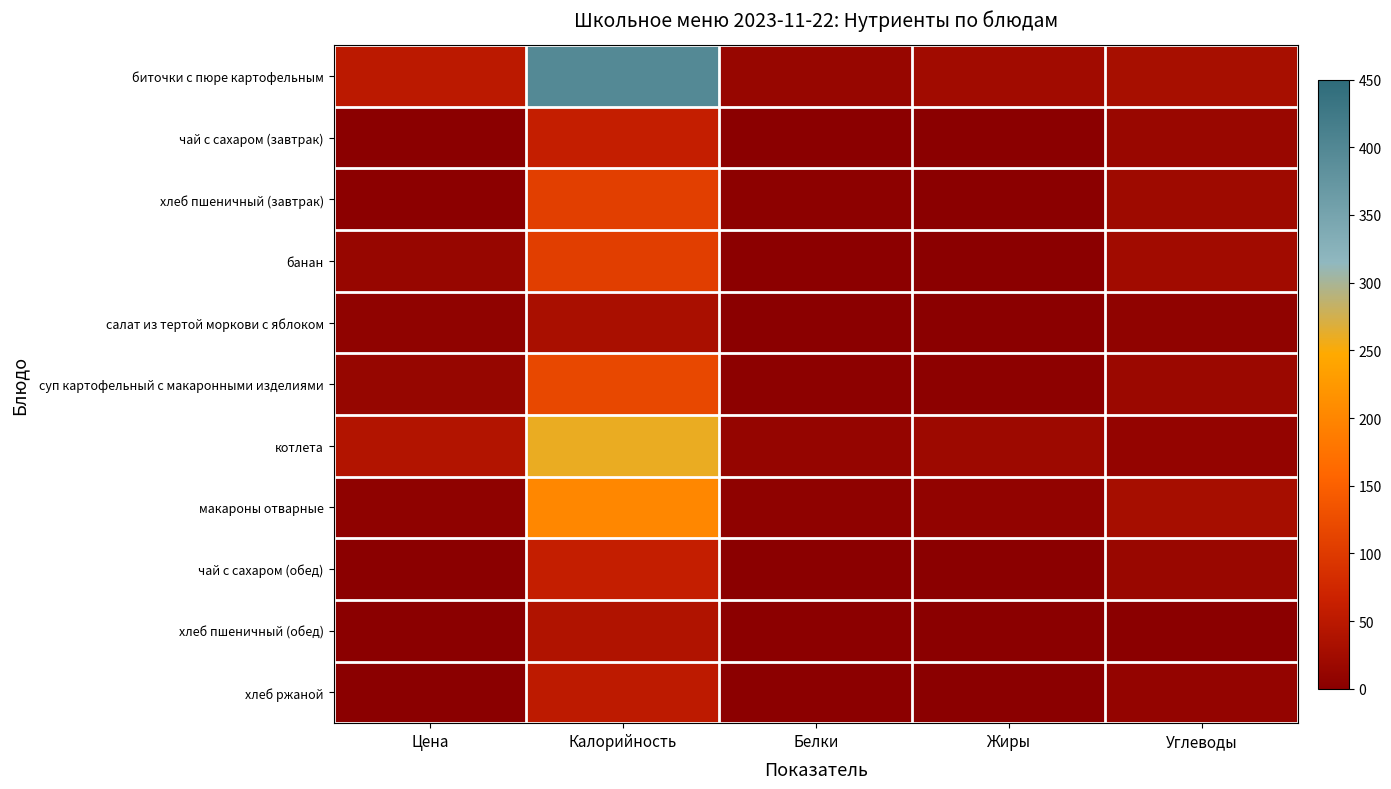

What is the spread (max minus min) of values at Белки?

14.0